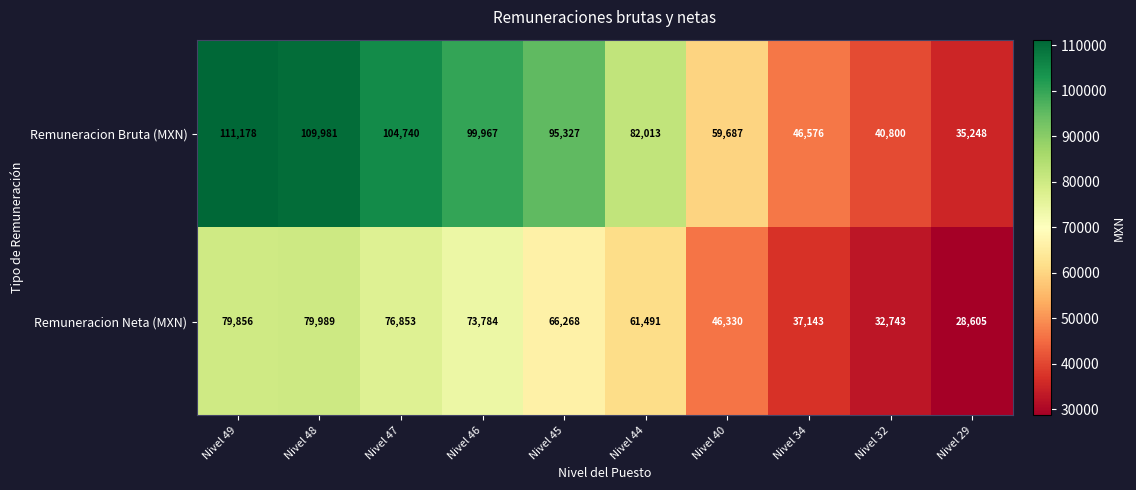

Which series has the largest range (max minus min)?

Remuneracion Bruta (MXN)